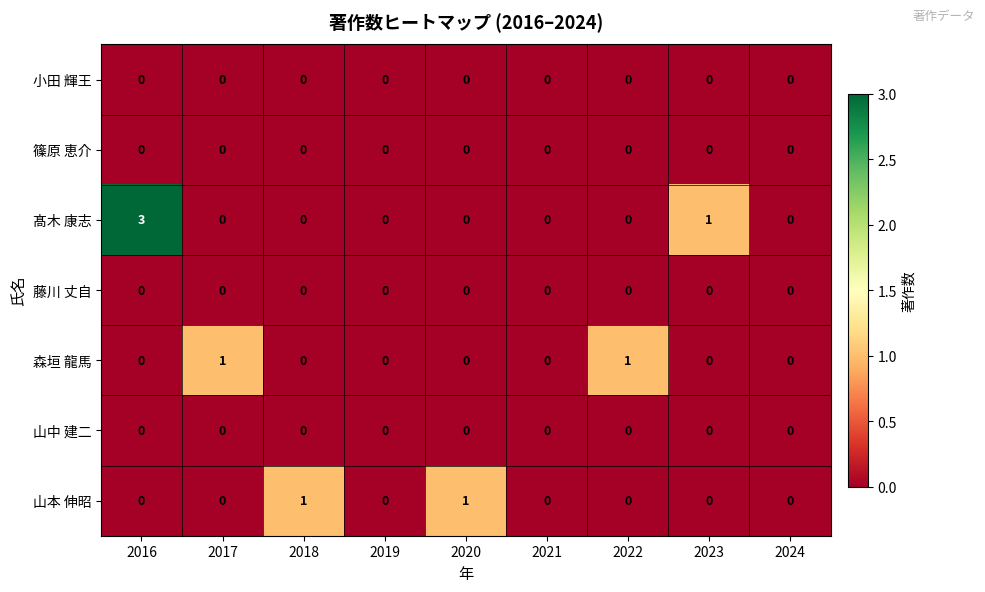

Which series has the largest range (max minus min)?

髙木 康志